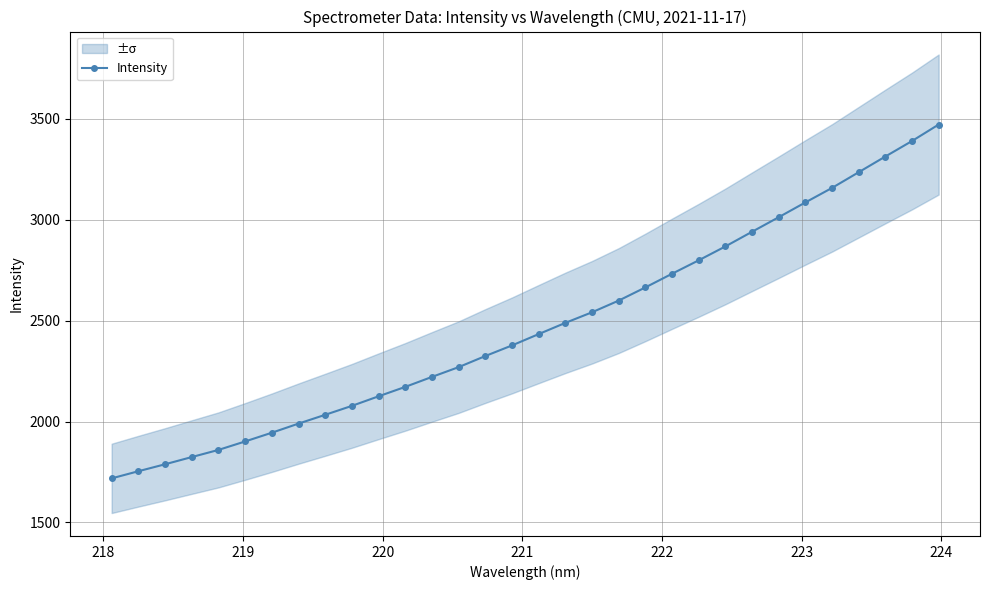

What is the minimum value for Intensity?

1718.4